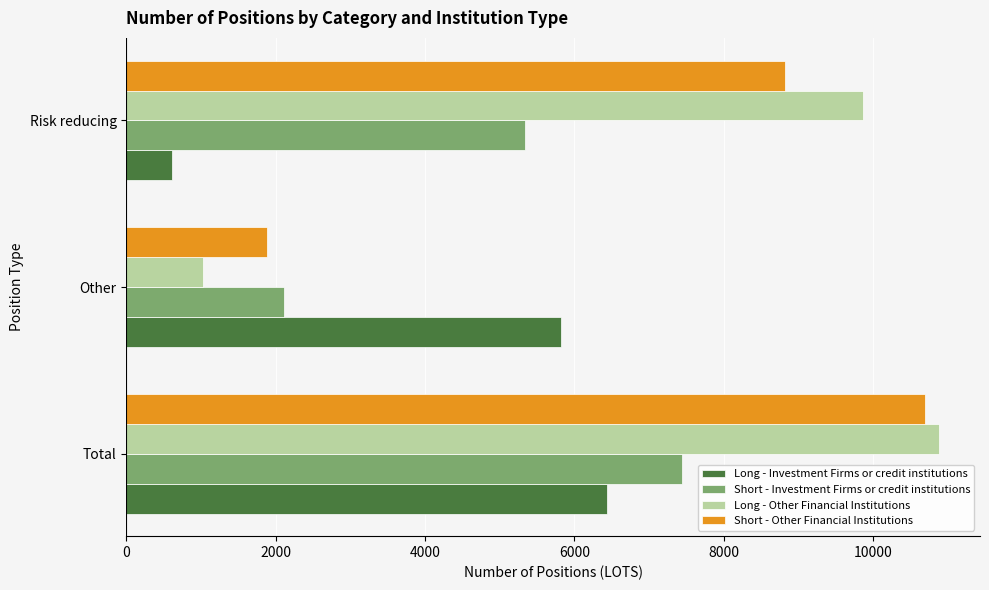

What is the approximate value of Long - Other Financial Institutions at Risk reducing?

9865.6